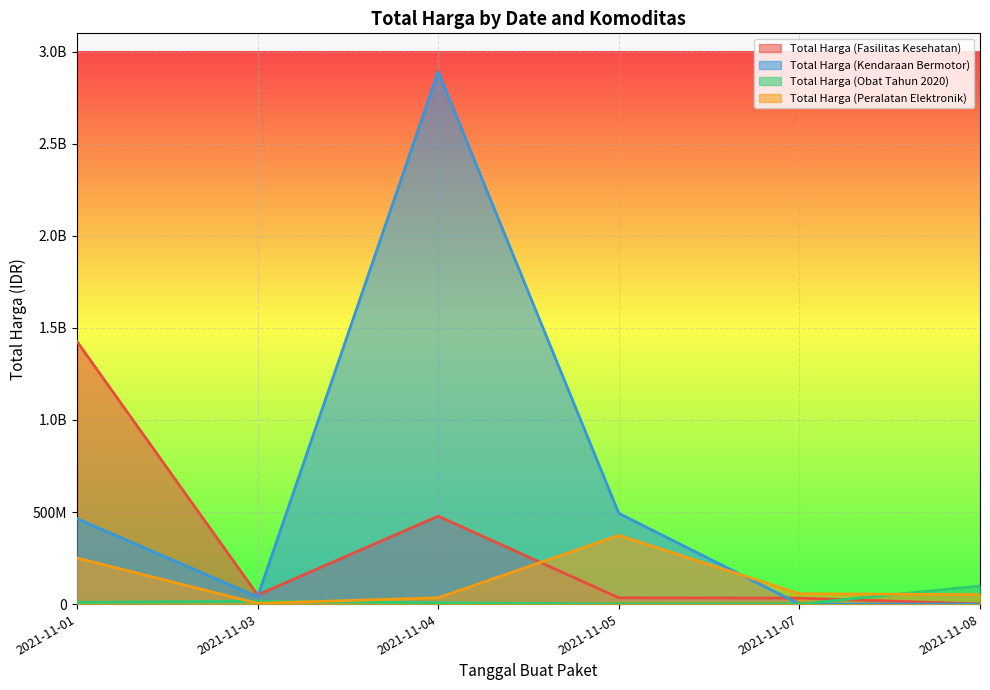

Reading right to left, transcribe all the data shown in this chart.

Total Harga (Fasilitas Kesehatan): 577875	32441200	34000000	477600000	49730040	1425867900
Total Harga (Kendaraan Bermotor): 0	0	493000000	2892122000	39440000	464002100
Total Harga (Obat Tahun 2020): 98772570	78000	333600	7401240	15513960	9180000
Total Harga (Peralatan Elektronik): 51601000	56152800	373404000	34292000	4350000	250350000